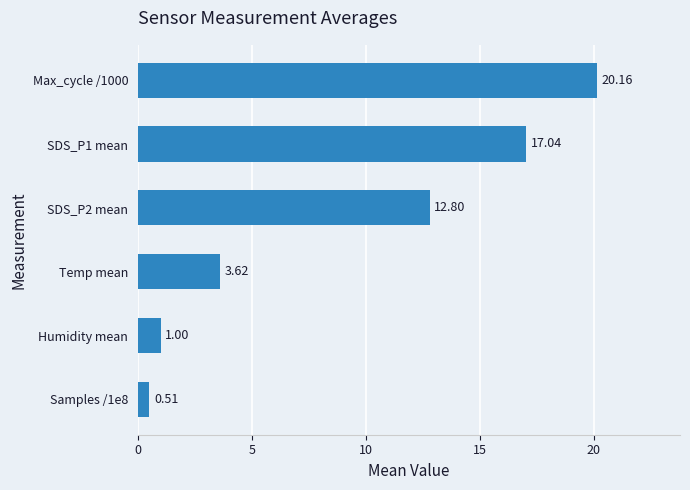

Rank the categories by value from highest to lowest.

Max_cycle /1000, SDS_P1 mean, SDS_P2 mean, Temp mean, Humidity mean, Samples /1e8